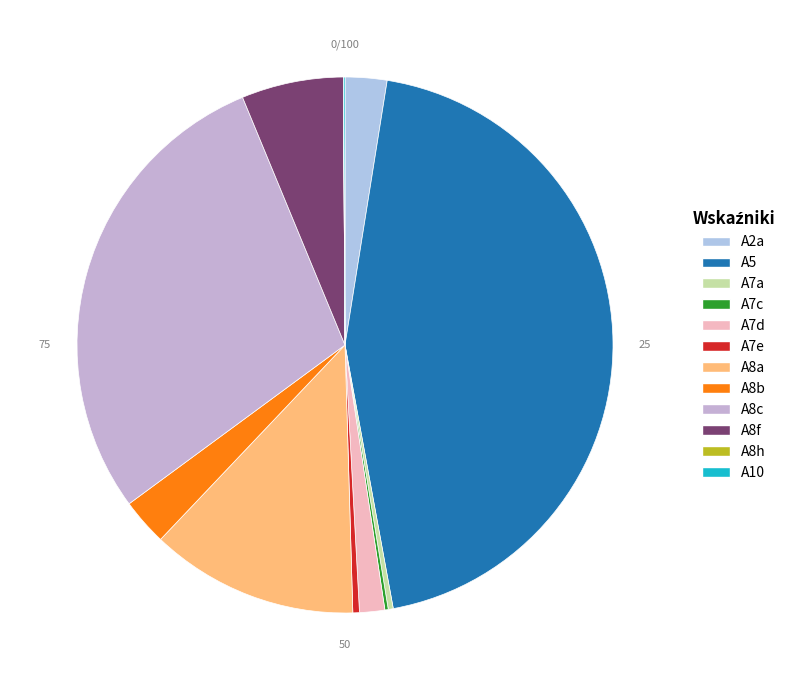

The A8a slice represents 20% of the pie. True or false?

False